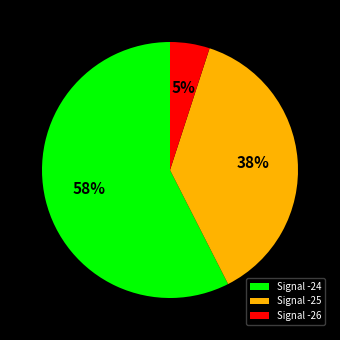

Which slice is the largest?

Signal -24